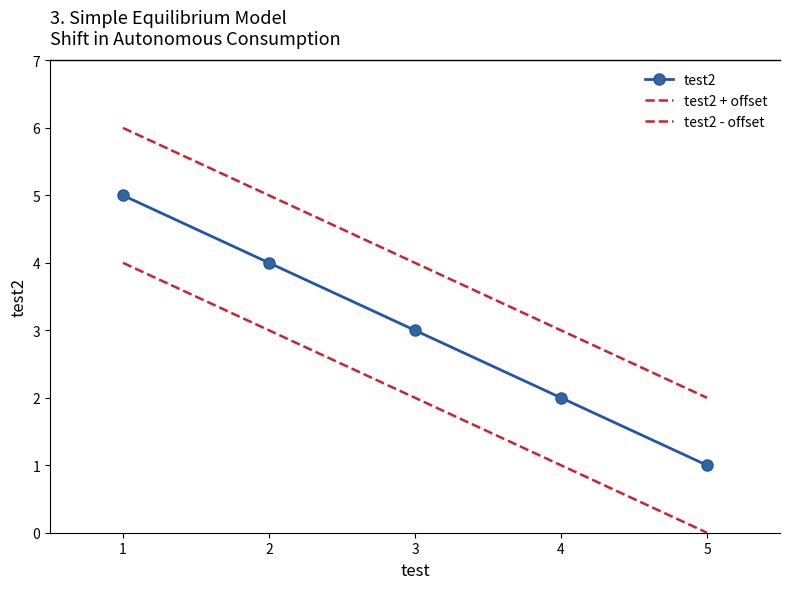

What is the minimum value for test2 + offset?

2